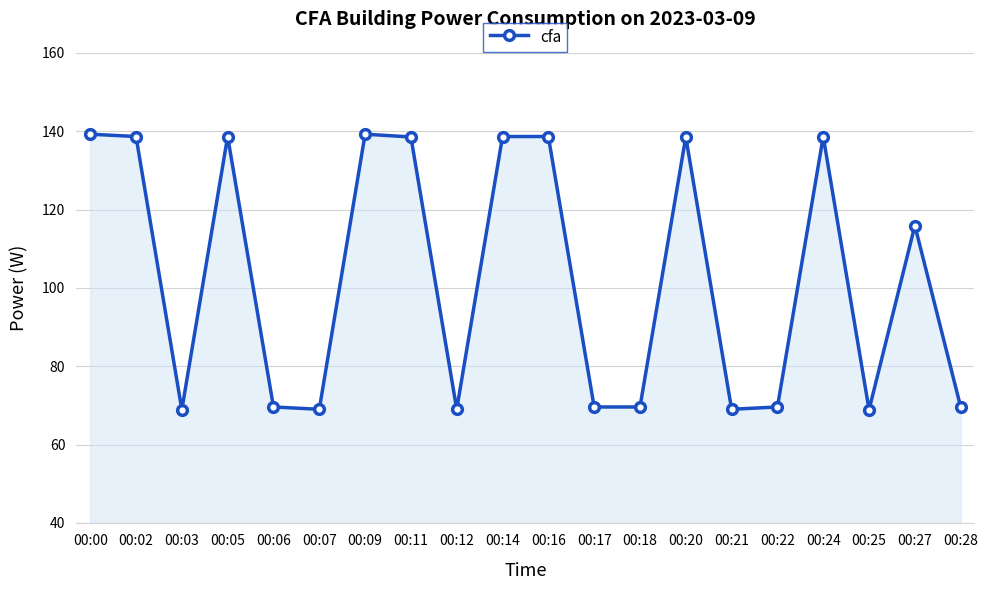

What is the greatest value displayed?

139.2